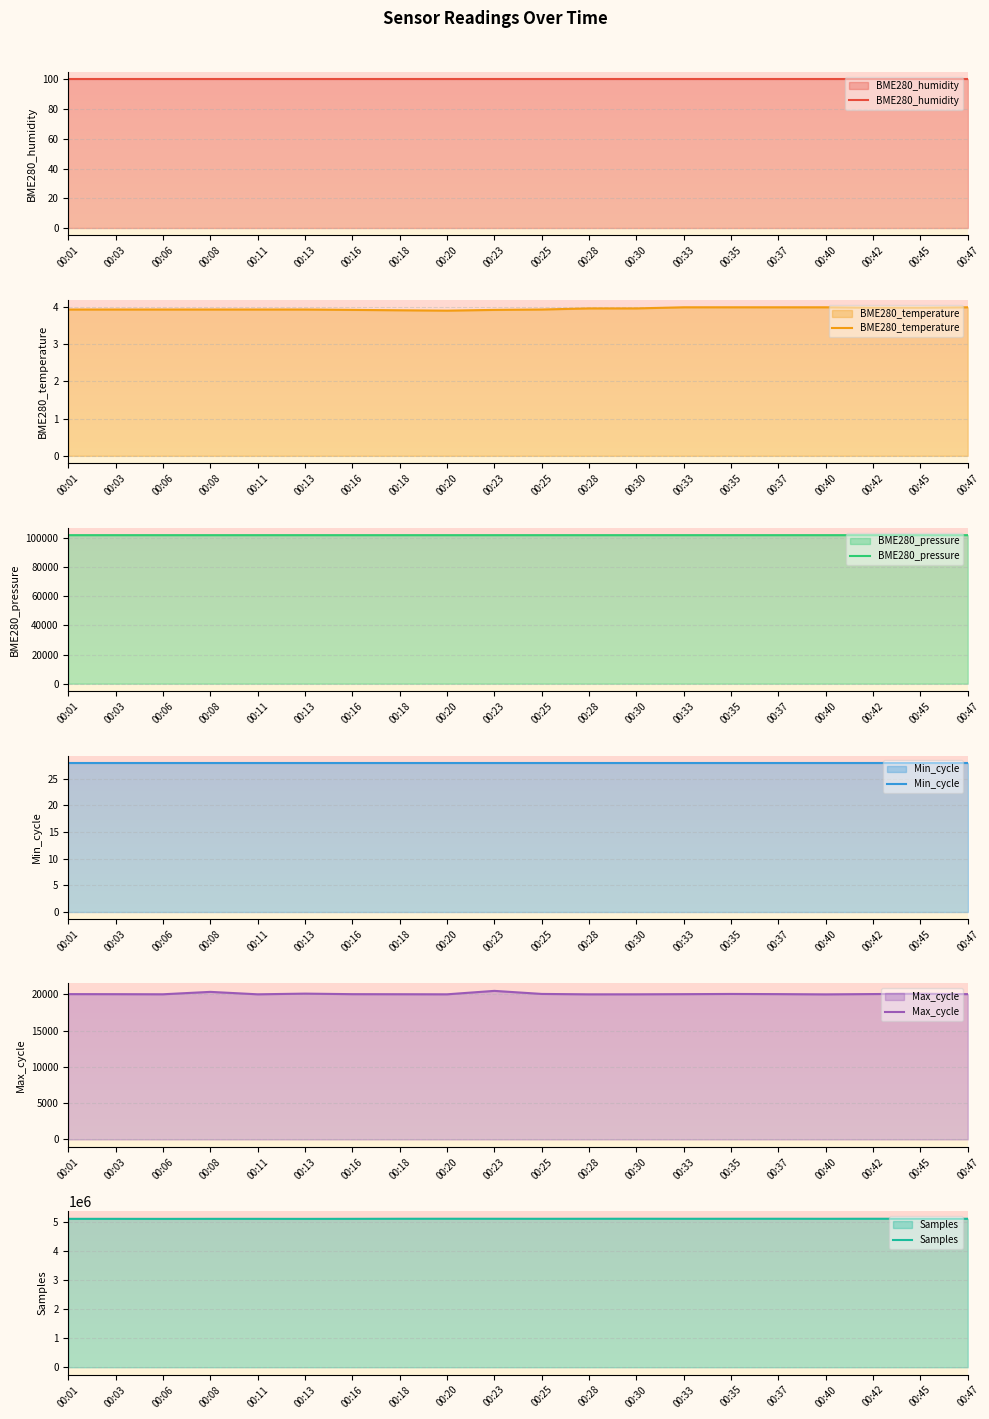

What is the difference between the Max_cycle values at 00:13 and 00:01?

68